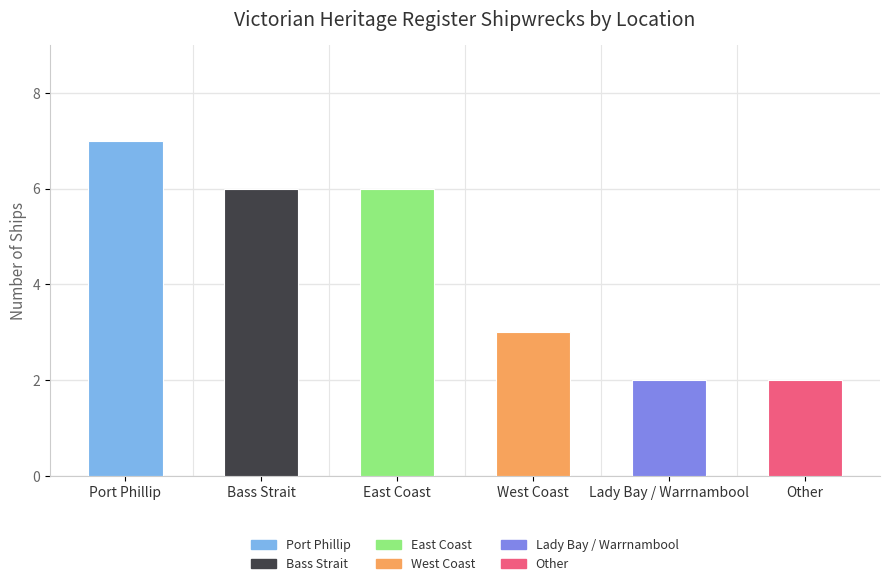

What position from the right is Other?

1